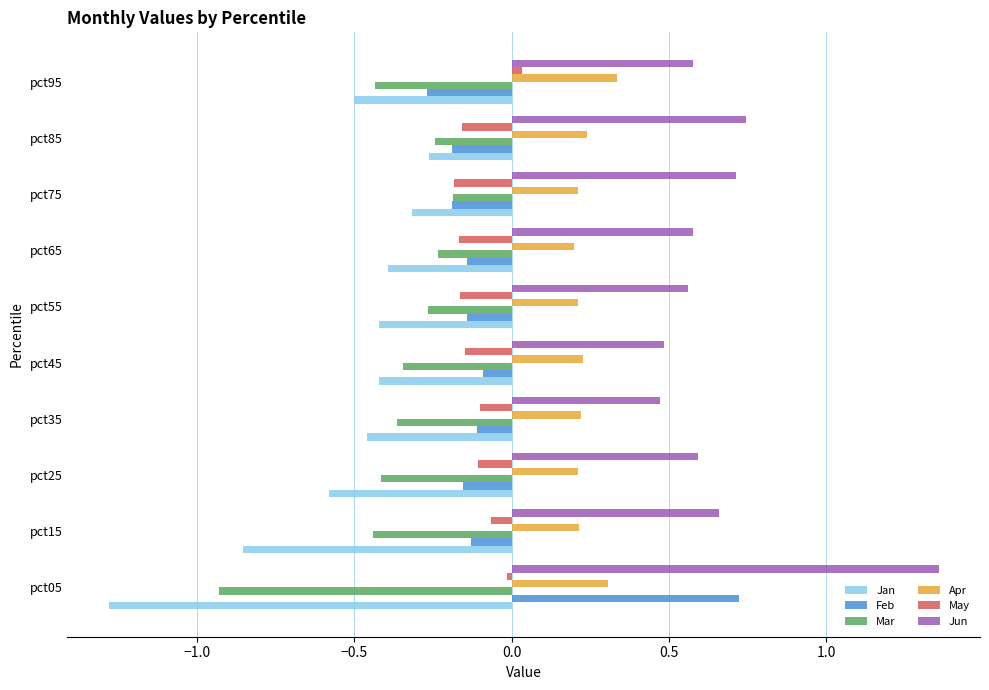

What is the smallest value displayed?

-1.3